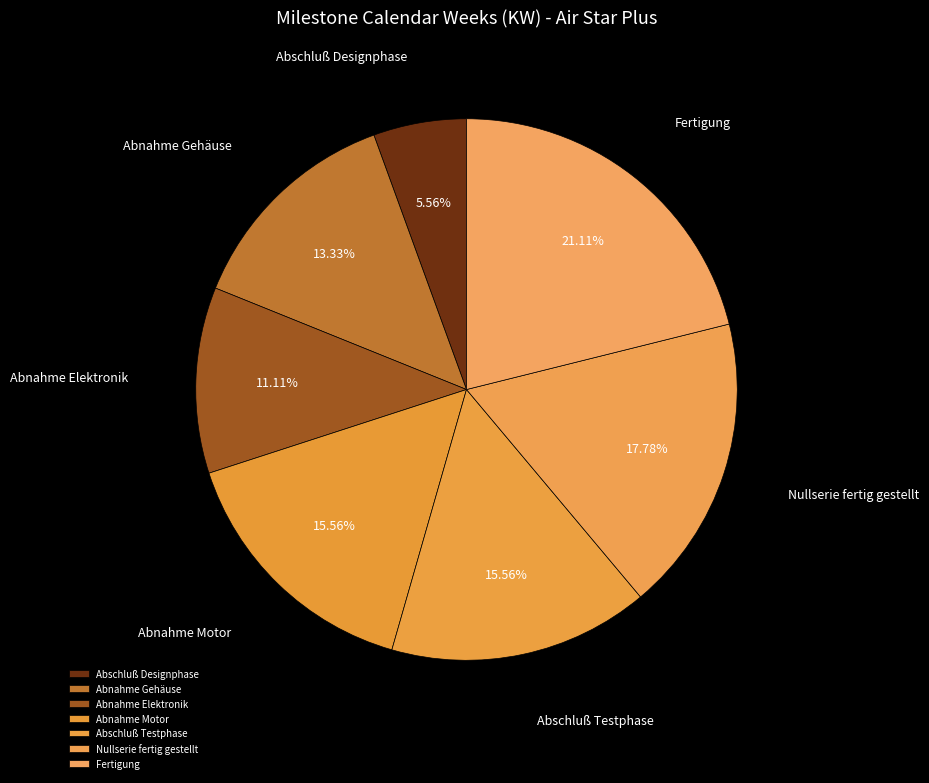

How many segments does this pie chart have?

7